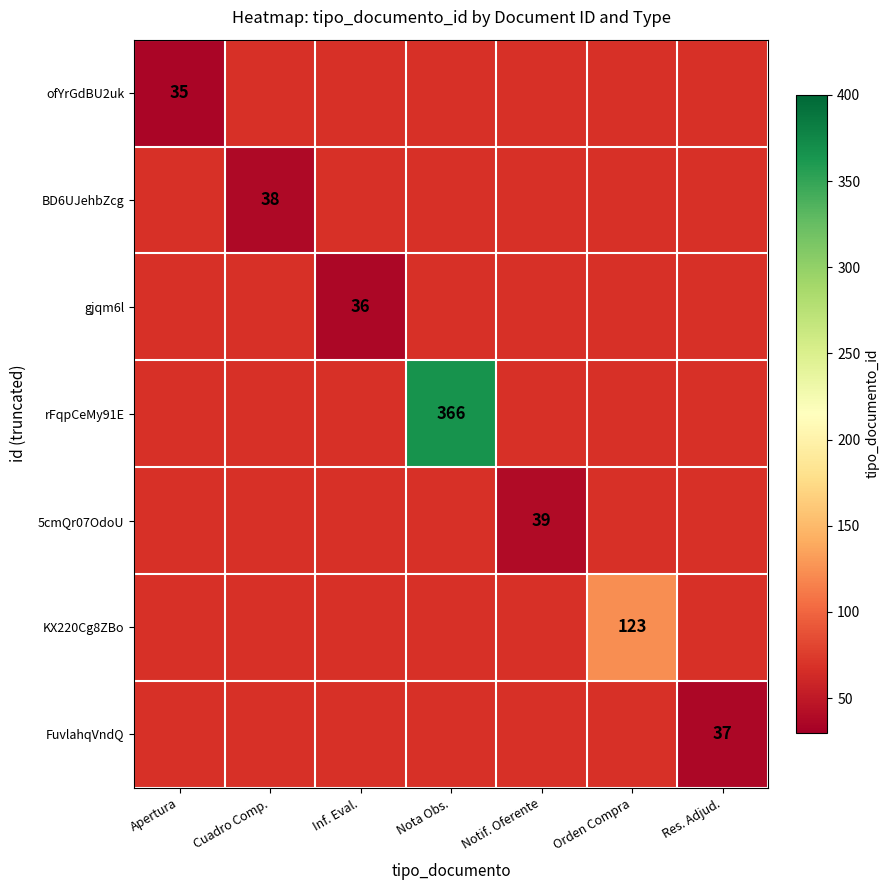

True or false: FuvlahqVndQ has a value of 37 at Res. Adjud..

True